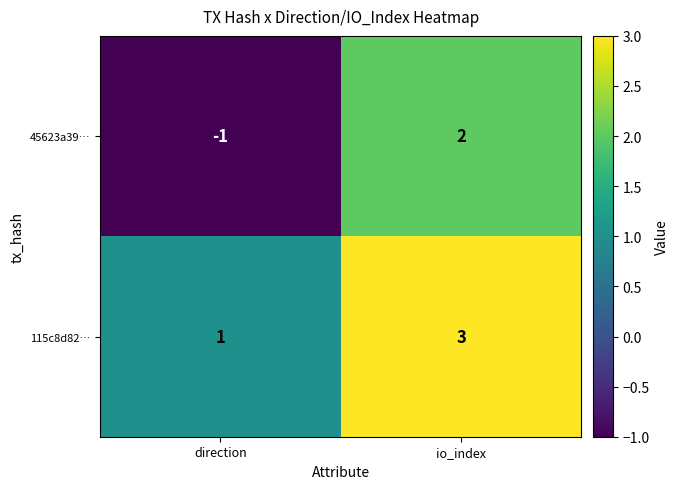

At how many categories does at least one series exceed 0?

2